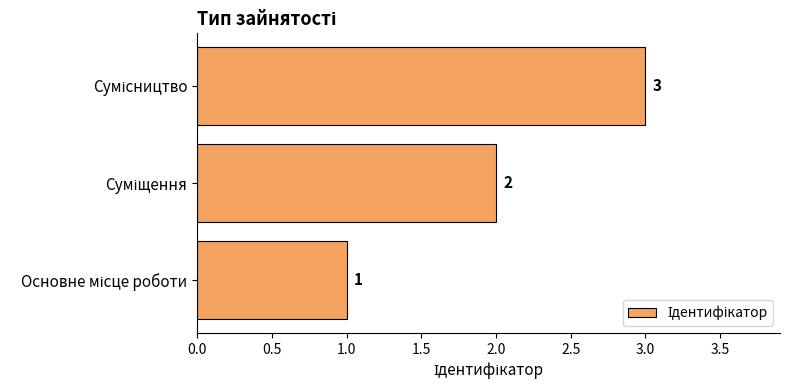

What is the greatest value displayed?

3